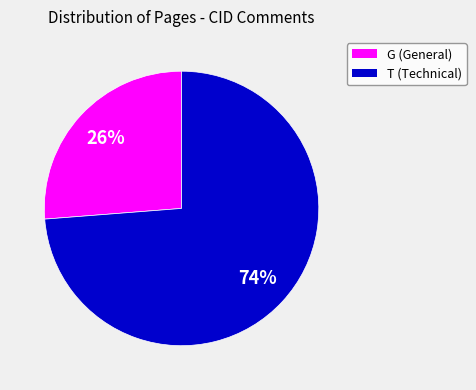

To the nearest percent, what is the difference between the largest and smallest slice percentages?

48%